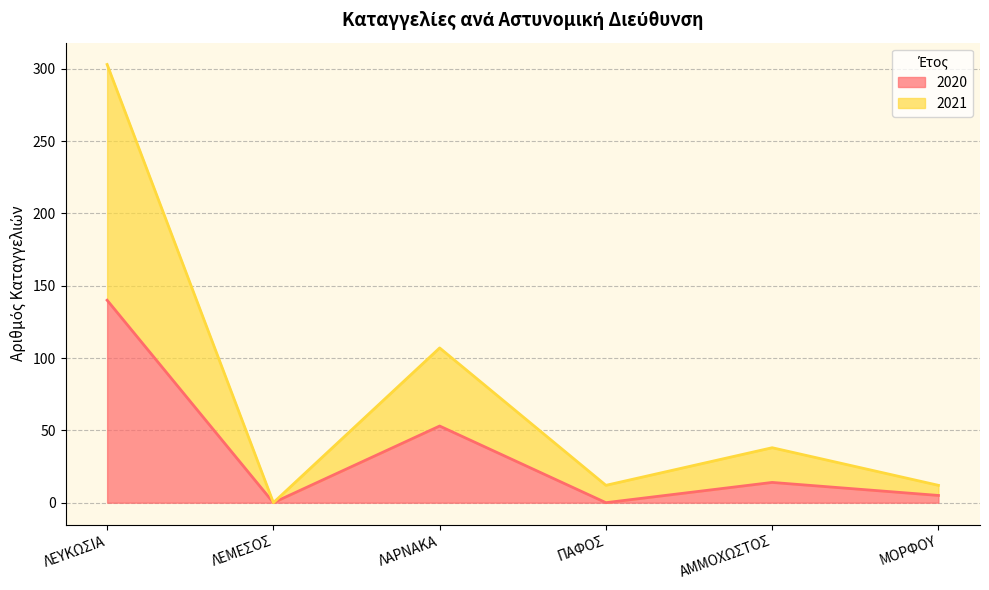

How many categories are shown in the chart?

6